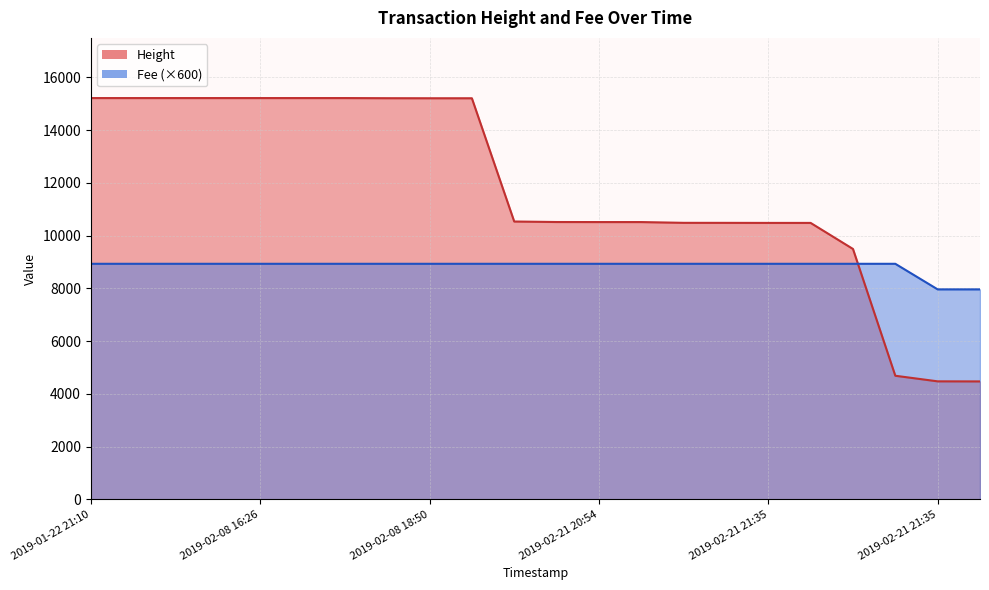

At how many categories does at least one series exceed 13958?

10